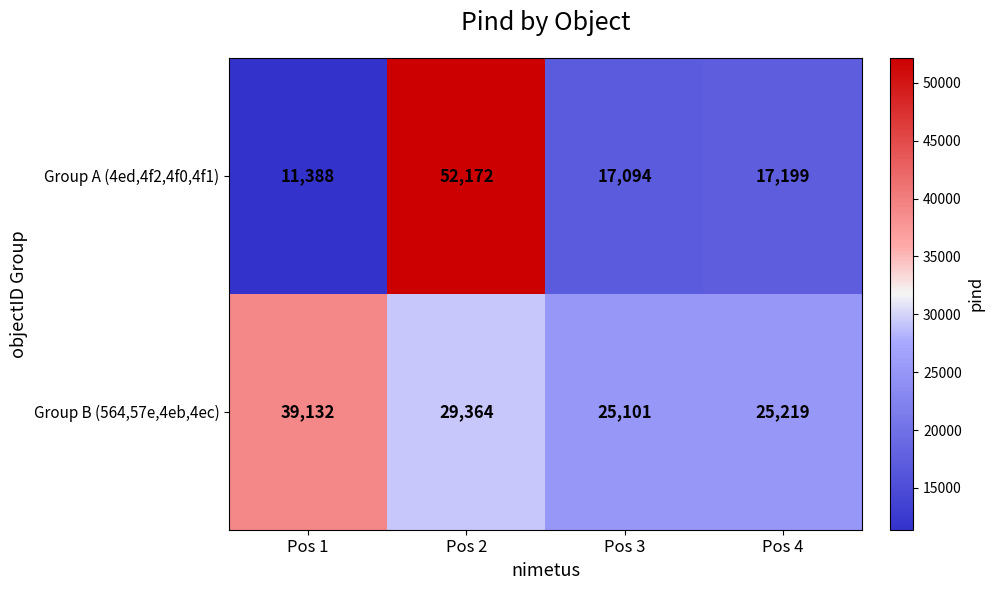

At which label does Group B (564,57e,4eb,4ec) reach its peak?

Pos 1